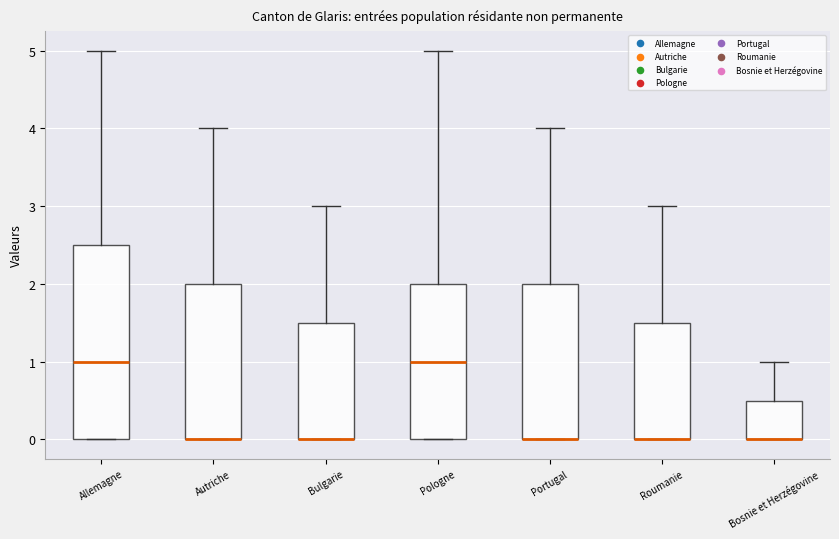

Which box is the tallest, from its lower edge to its upper edge?

Allemagne